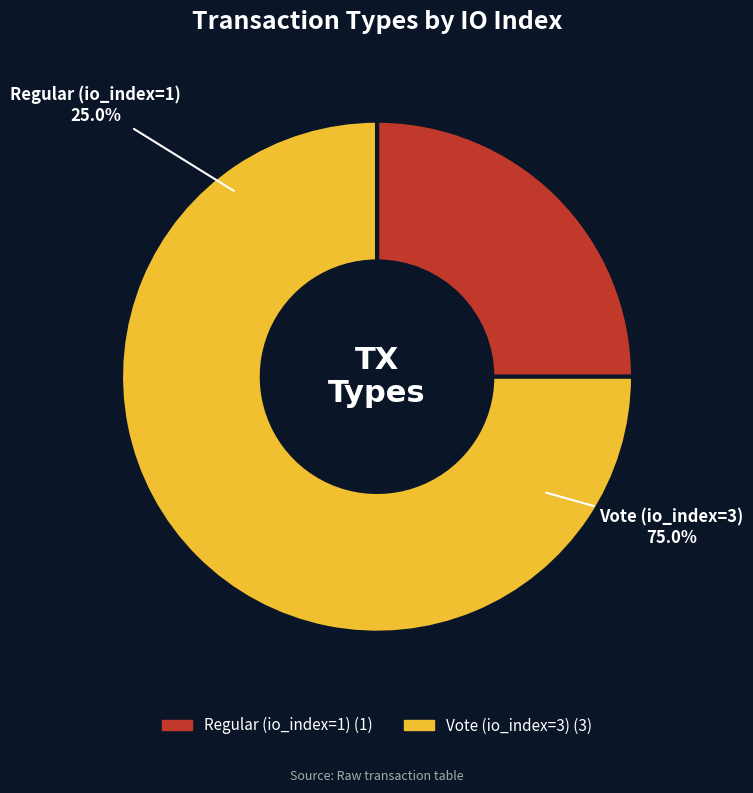

Does any single category account for the majority?

Yes